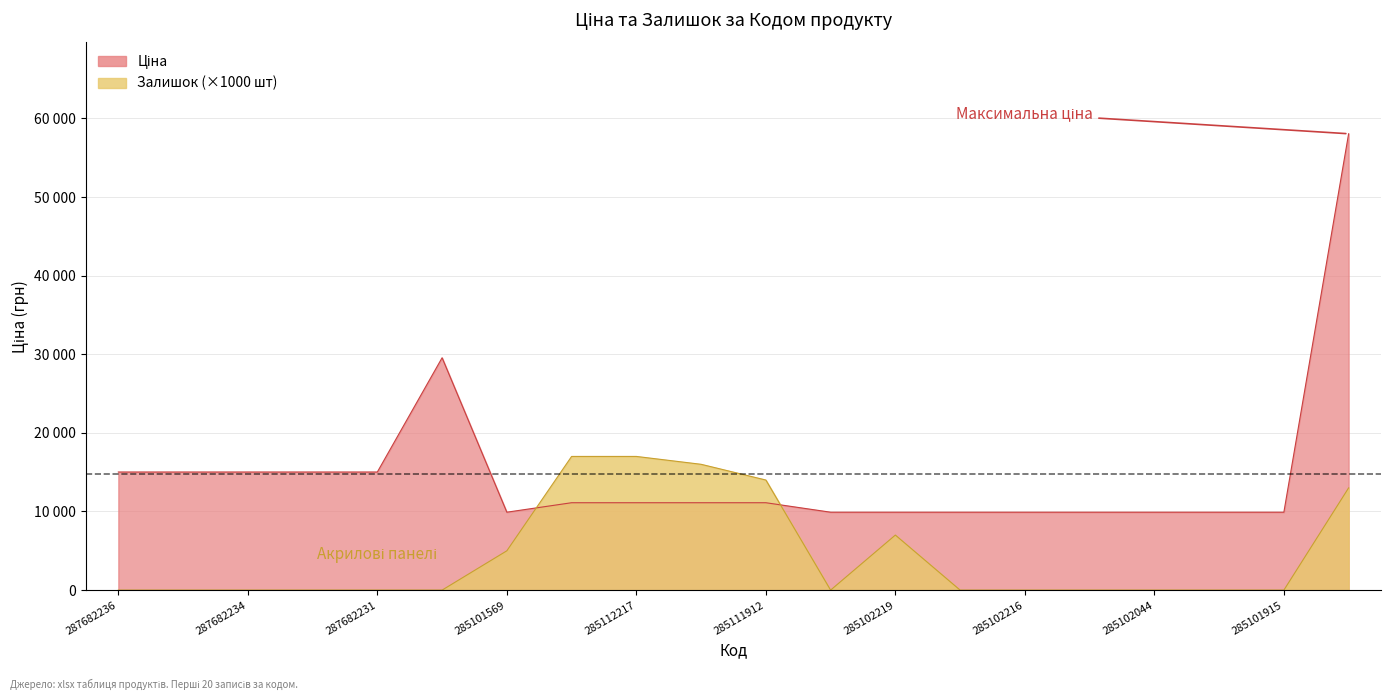

True or false: Ціна has more than 0 points higher than both neighbors.

True